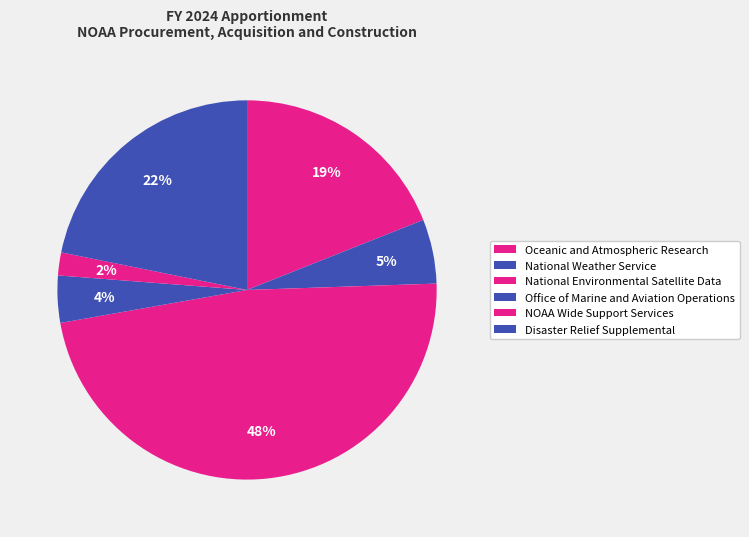

Count the number of slices in the pie.

6